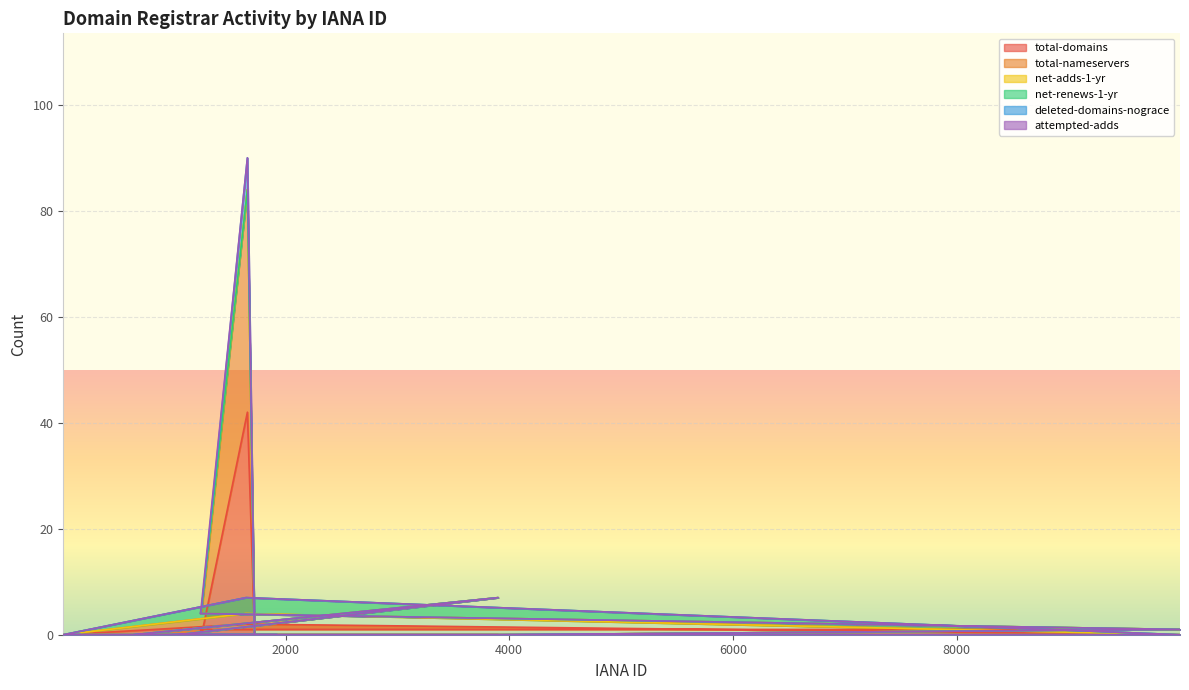

The total-nameservers series shows 1 at 9996. True or false?

True